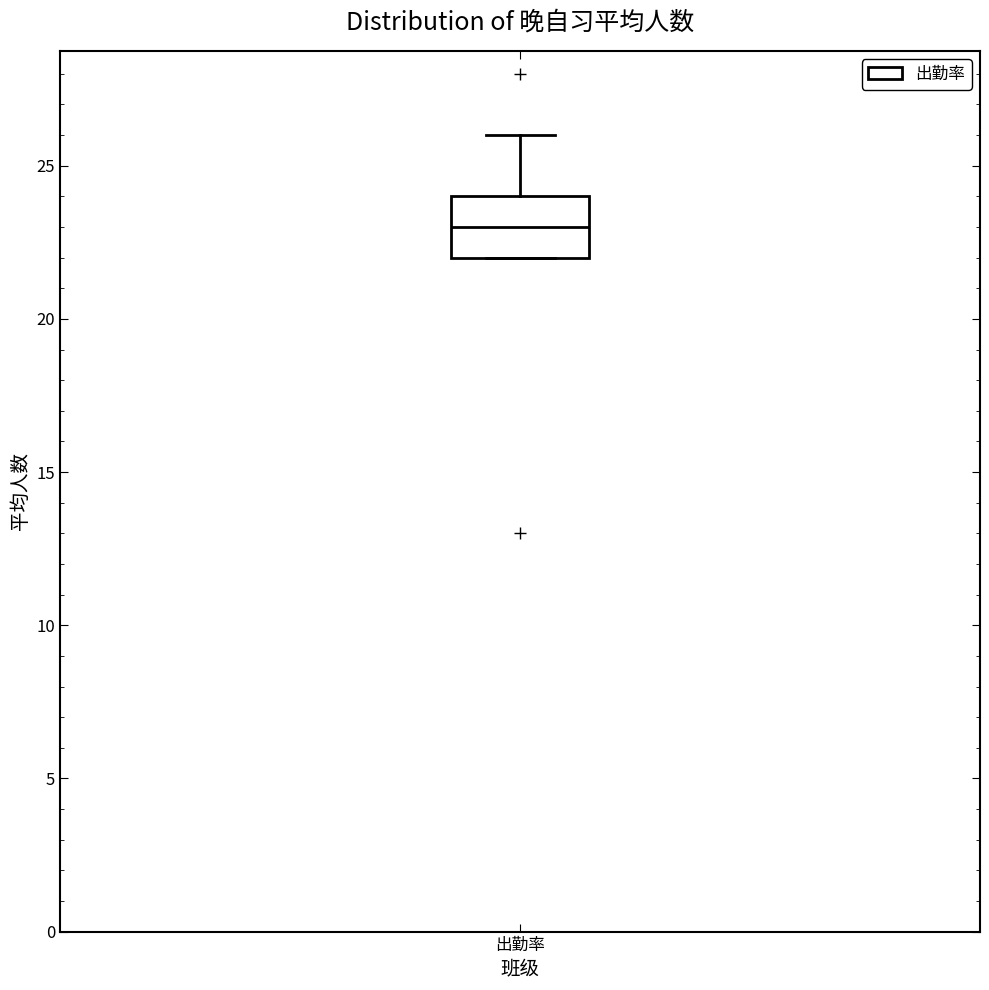

Where is the upper edge of the box for 出勤率 on the y-axis? The values are not printed on the chart, so give them approximately, as read against the axis.

24